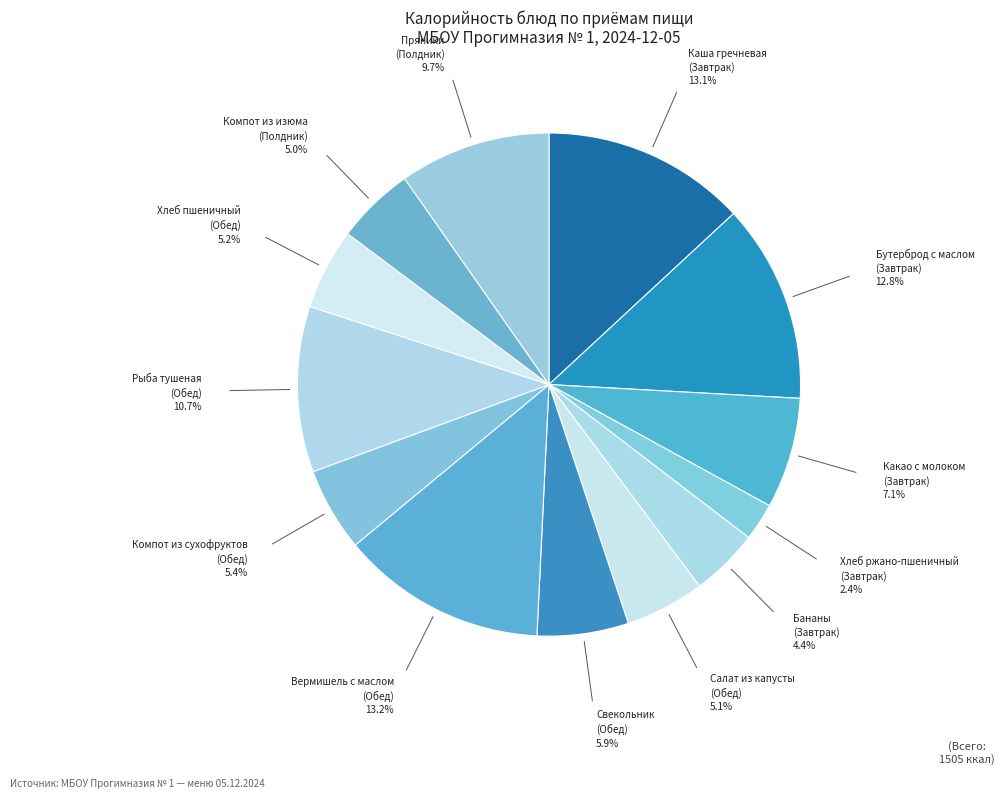

How many slices are in this pie chart?

13